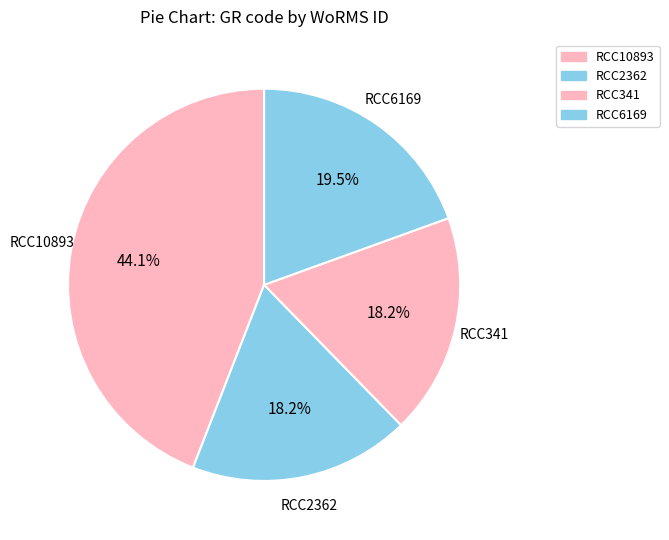

What percentage is the RCC2362 slice, to the nearest percent?

18%